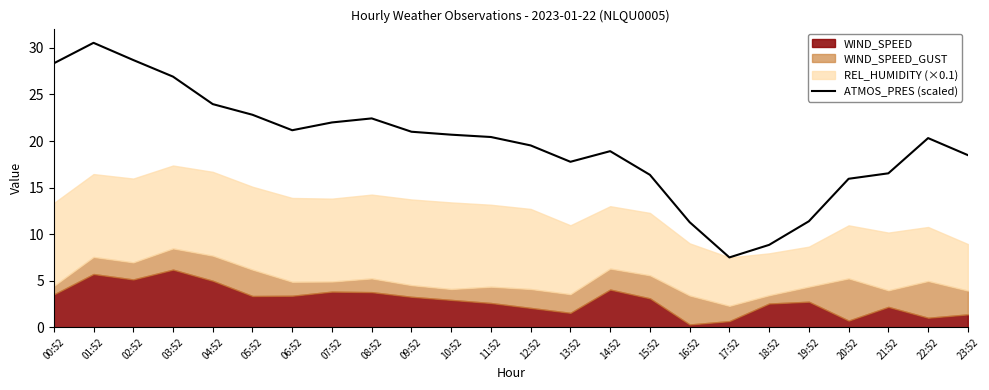

Rank the categories by value from lowest to highest.

17:52, 18:52, 16:52, 19:52, 20:52, 15:52, 21:52, 13:52, 23:52, 14:52, 12:52, 22:52, 11:52, 10:52, 09:52, 06:52, 07:52, 08:52, 05:52, 04:52, 03:52, 00:52, 02:52, 01:52